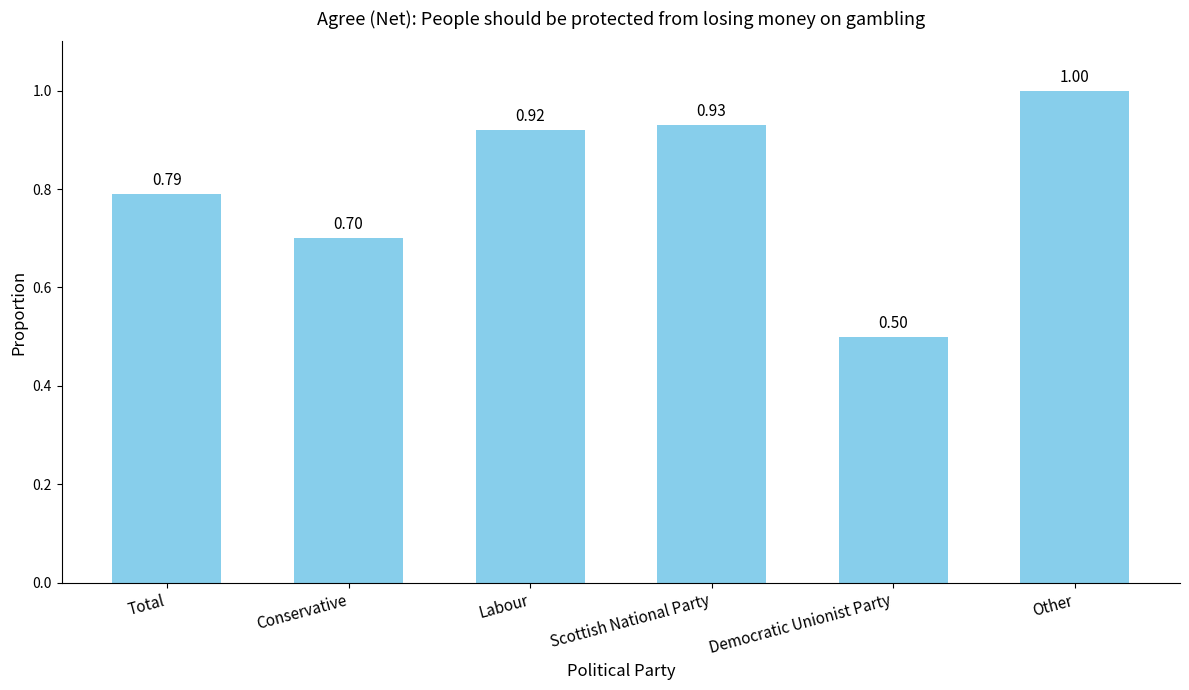

What is the difference between the maximum and second lowest values?

0.3